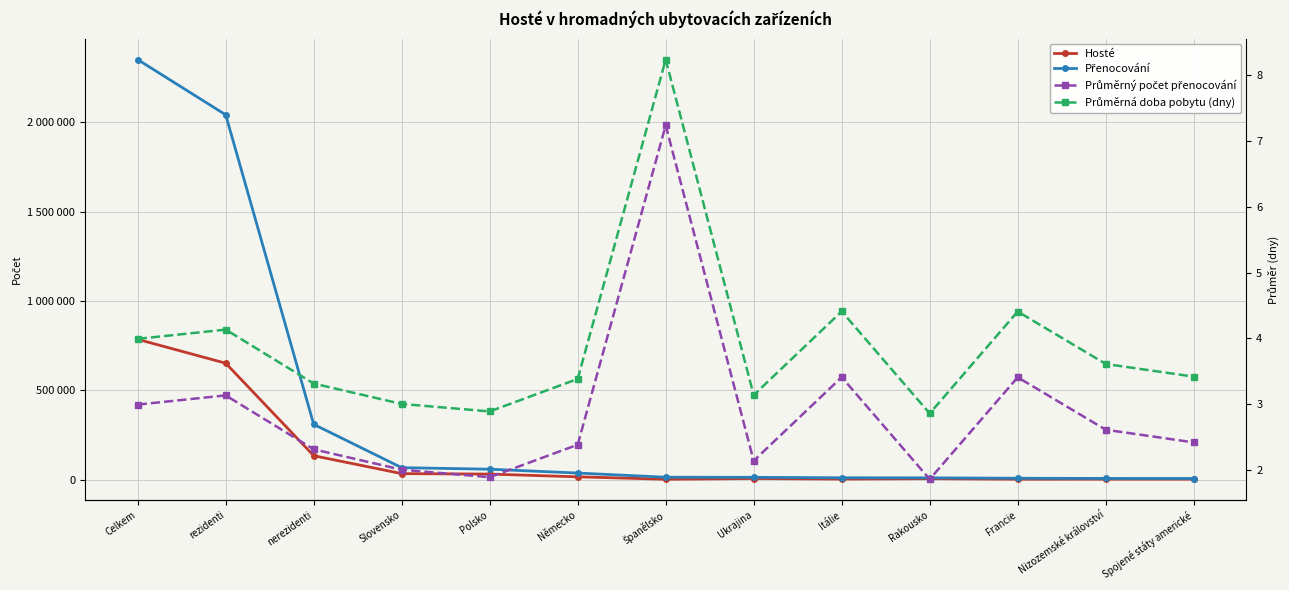

How many data points does each series have?

13